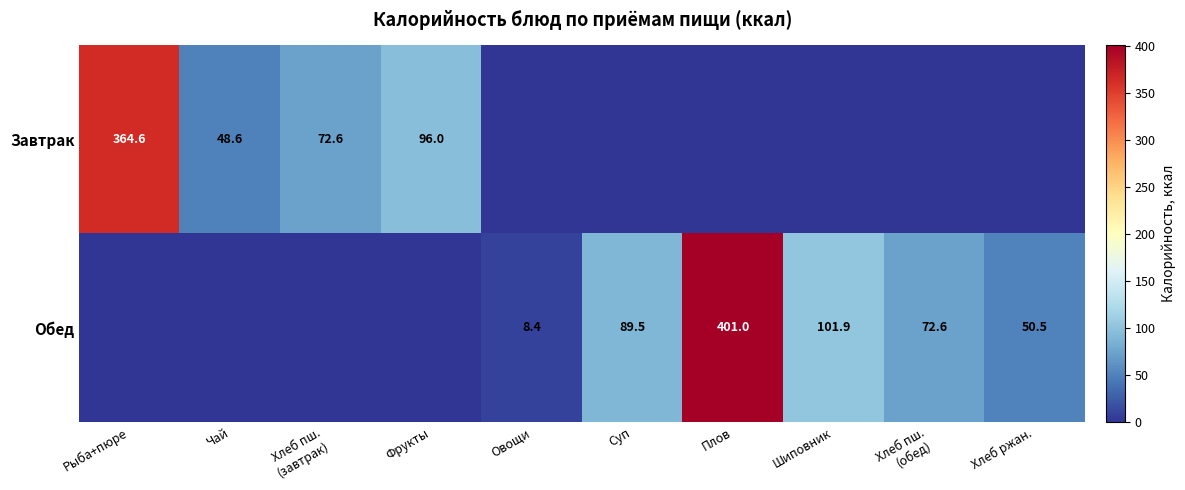

The value of Обед at Суп is 89.5. True or false?

True